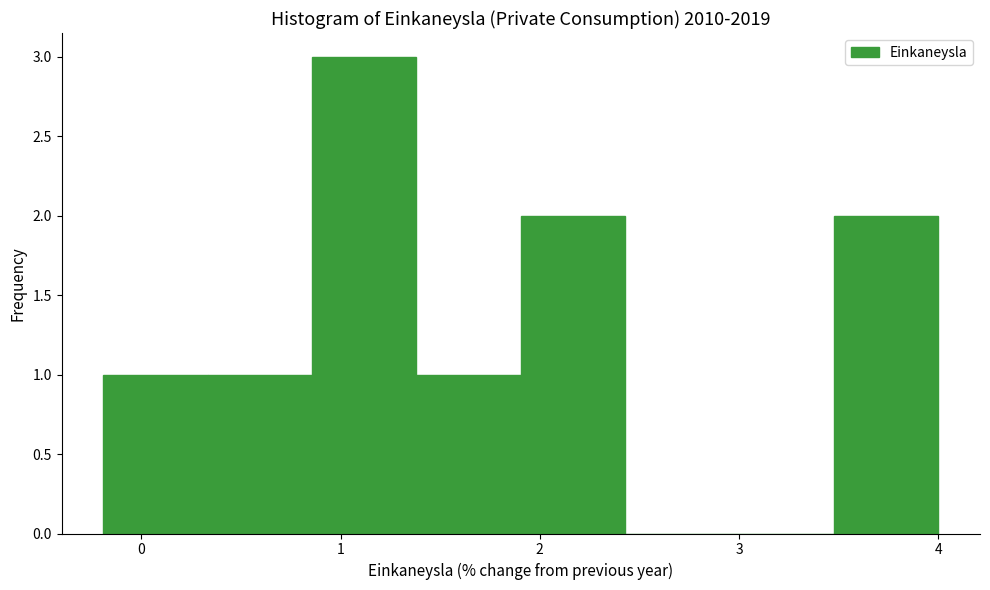

Reading left to right, transcribe this chart: for each bar, give the range it covers on the x-axis and its height. Neither the bar edges nor the heights are printed on the chart, so give them approximately, as read against the axes.

-0.2 to 0.3: 1
0.3 to 0.9: 1
0.9 to 1.4: 3
1.4 to 1.9: 1
1.9 to 2.4: 2
2.4 to 3.0: 0
3.0 to 3.5: 0
3.5 to 4.0: 2